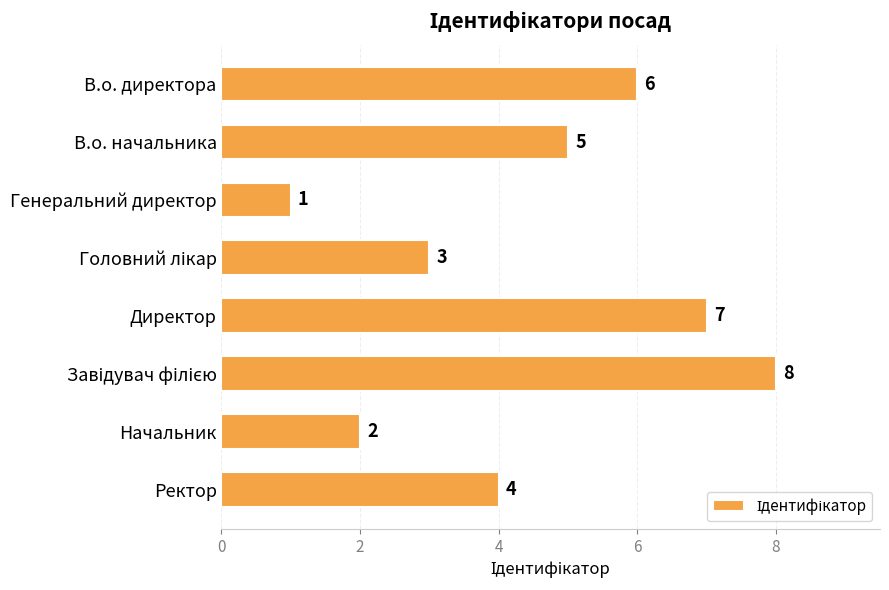

The value at Директор is 4. True or false?

False